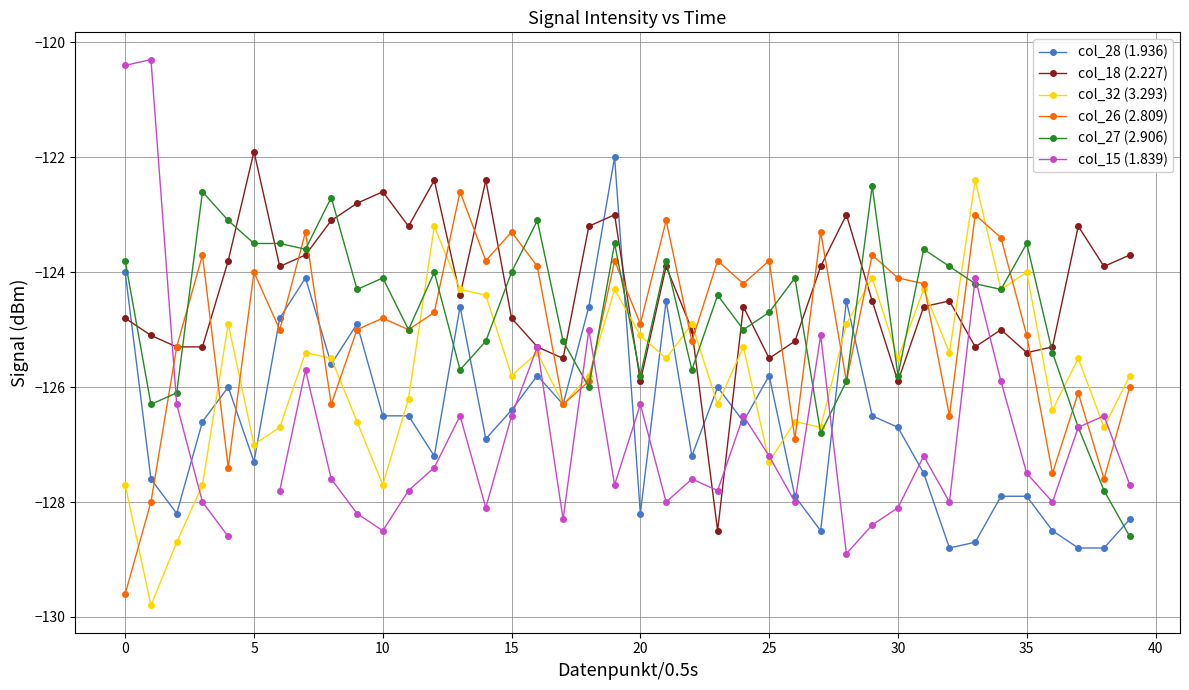

The value of col_27 (2.906) at 26 is -124.1. True or false?

True